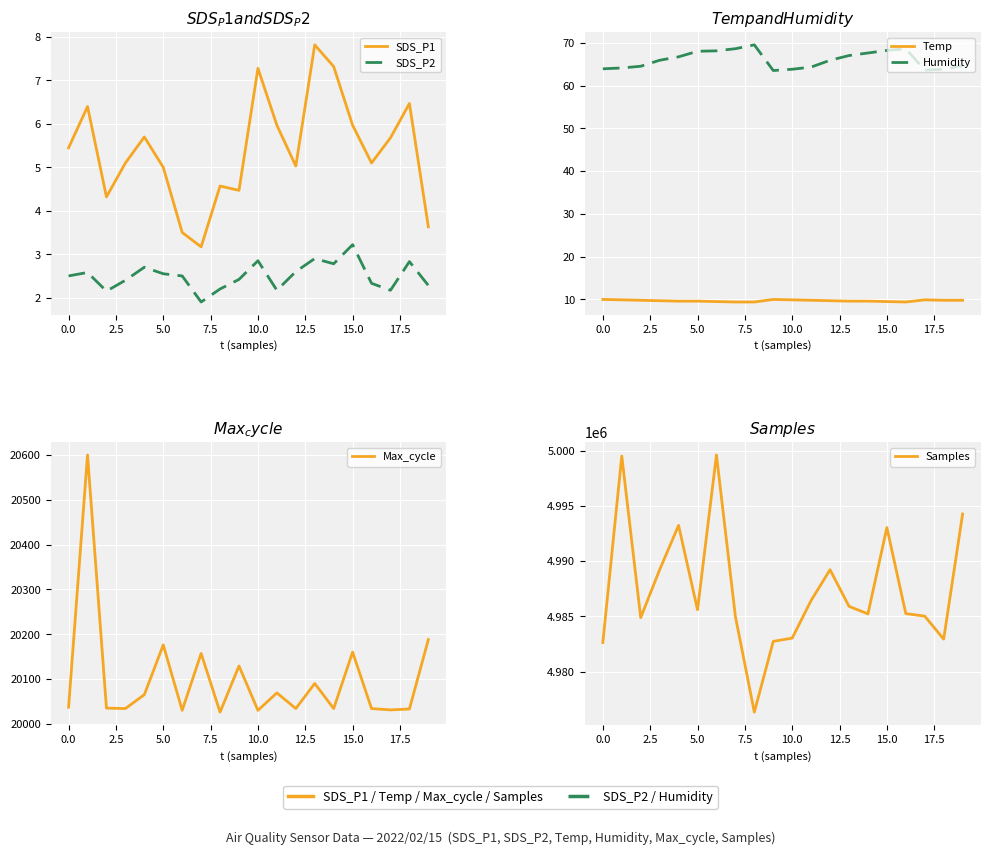

What is the spread (max minus min) of values at 17?

4985013.8